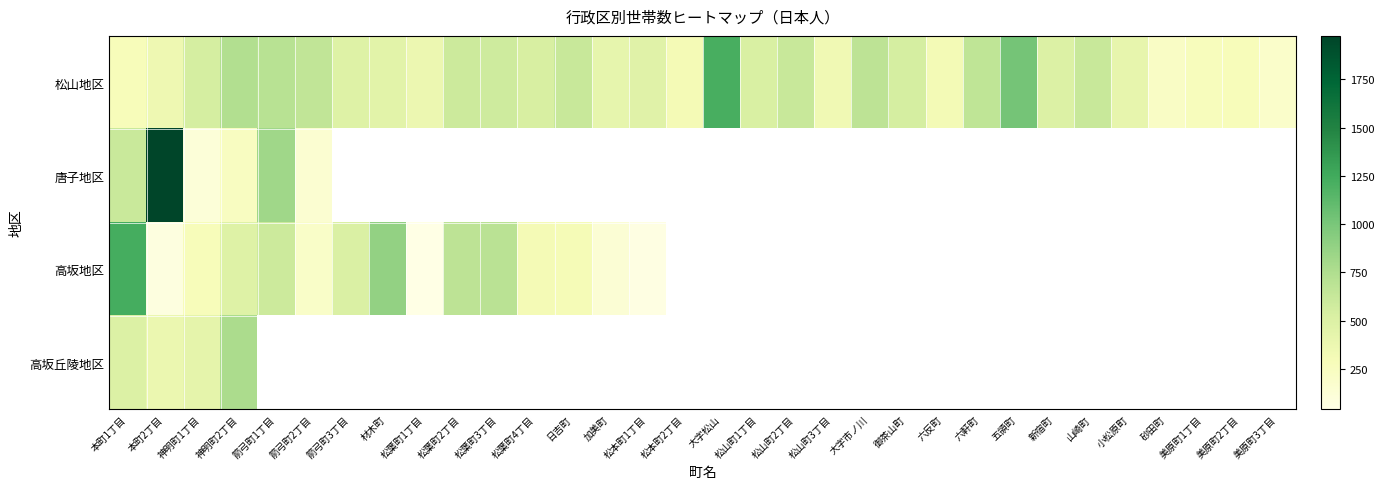

At which category does the chart reach its minimum across all series?

松葉町1丁目